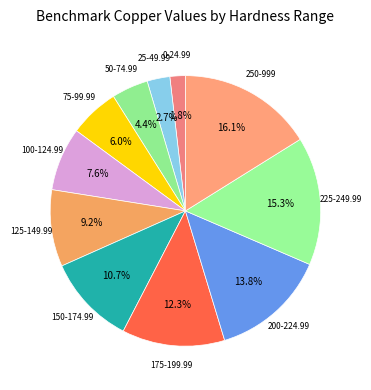

How many slices are in this pie chart?

11